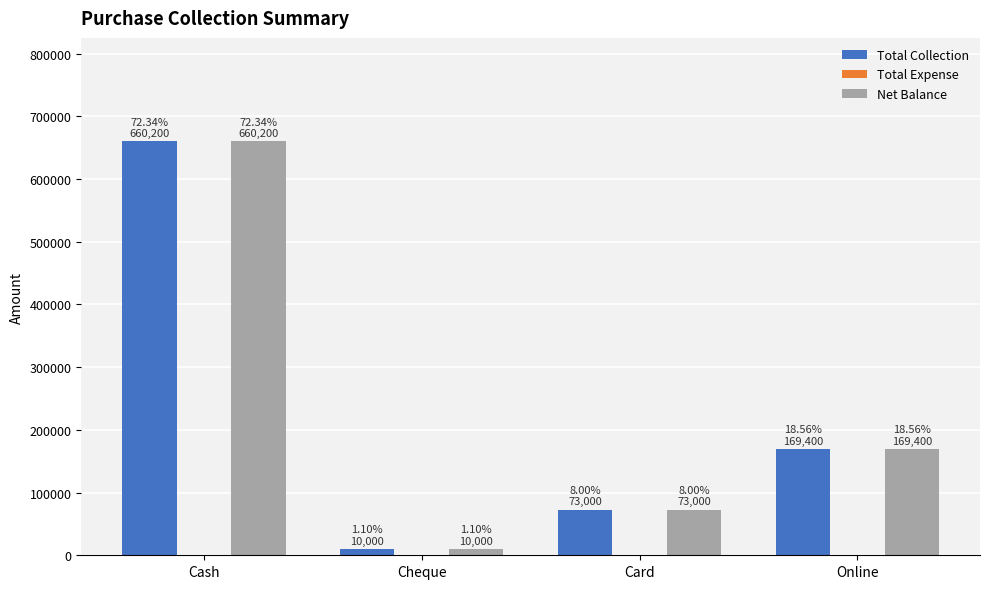

True or false: Net Balance has a value of 450131 at Cash.

False